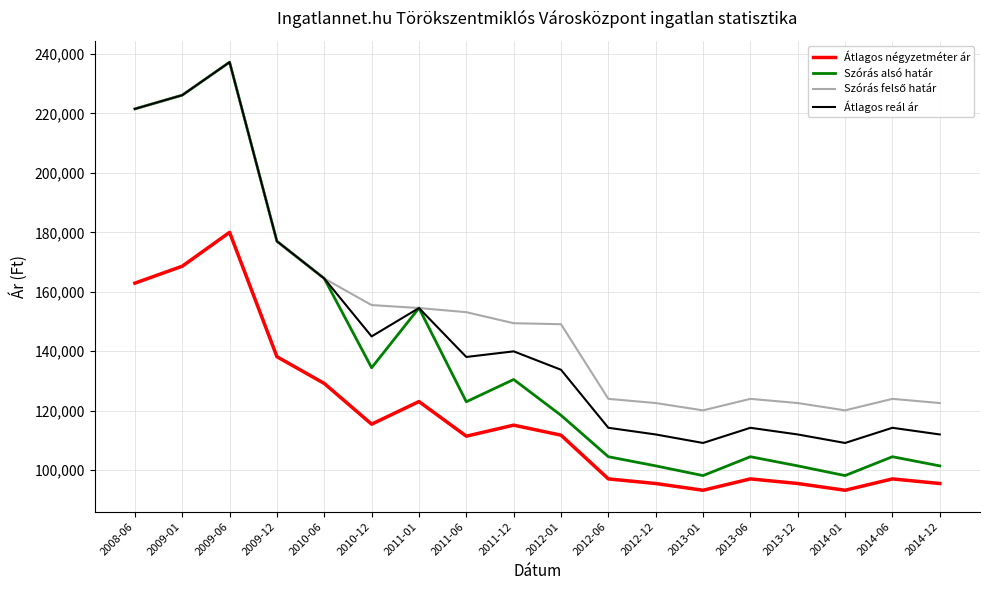

Which series has the widest spread of values?

Szórás alsó határ